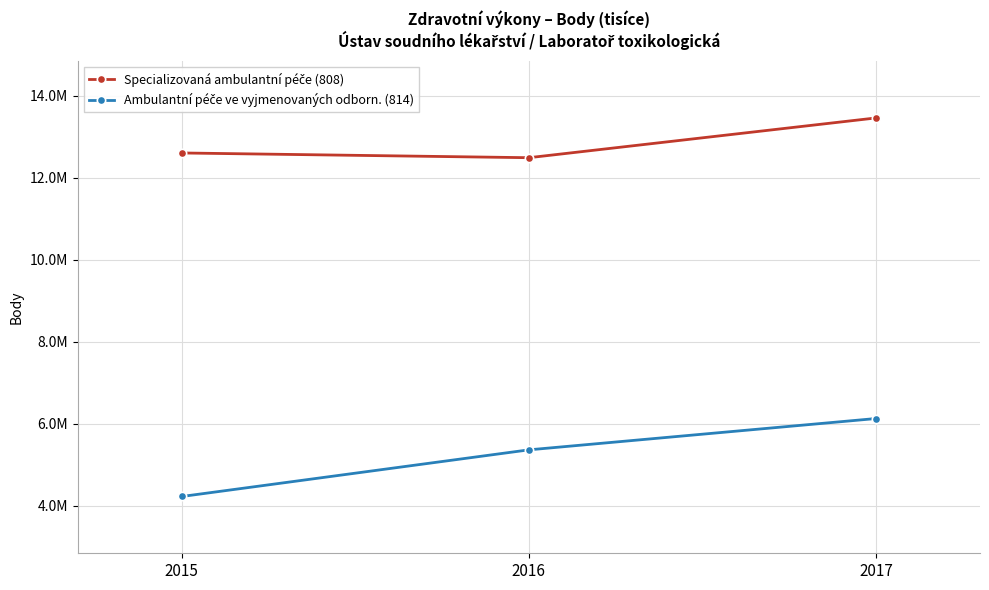

What is the total value across all series at 2015?

16824216